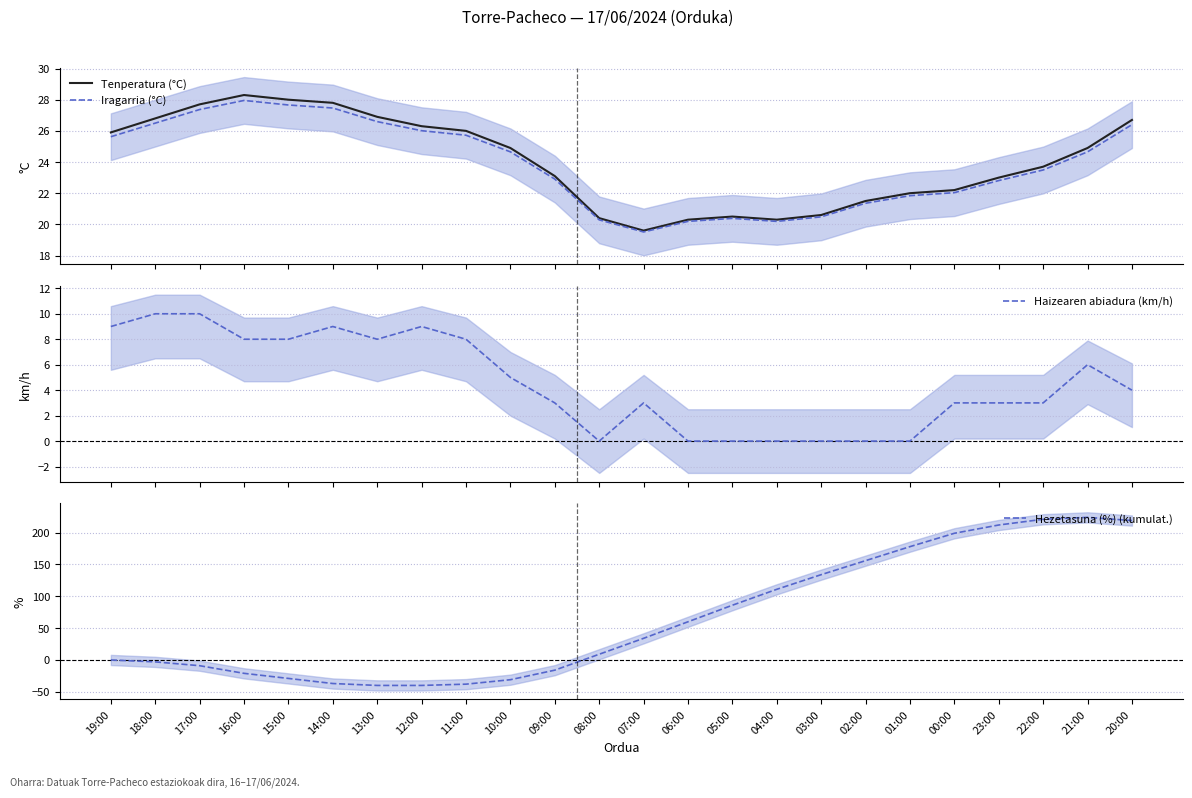

Rank the series at 04:00 from highest to lowest value.

Hezetasuna (%) (kumulat.), Tenperatura (°C), Iragarria (°C), Haizearen abiadura (km/h)